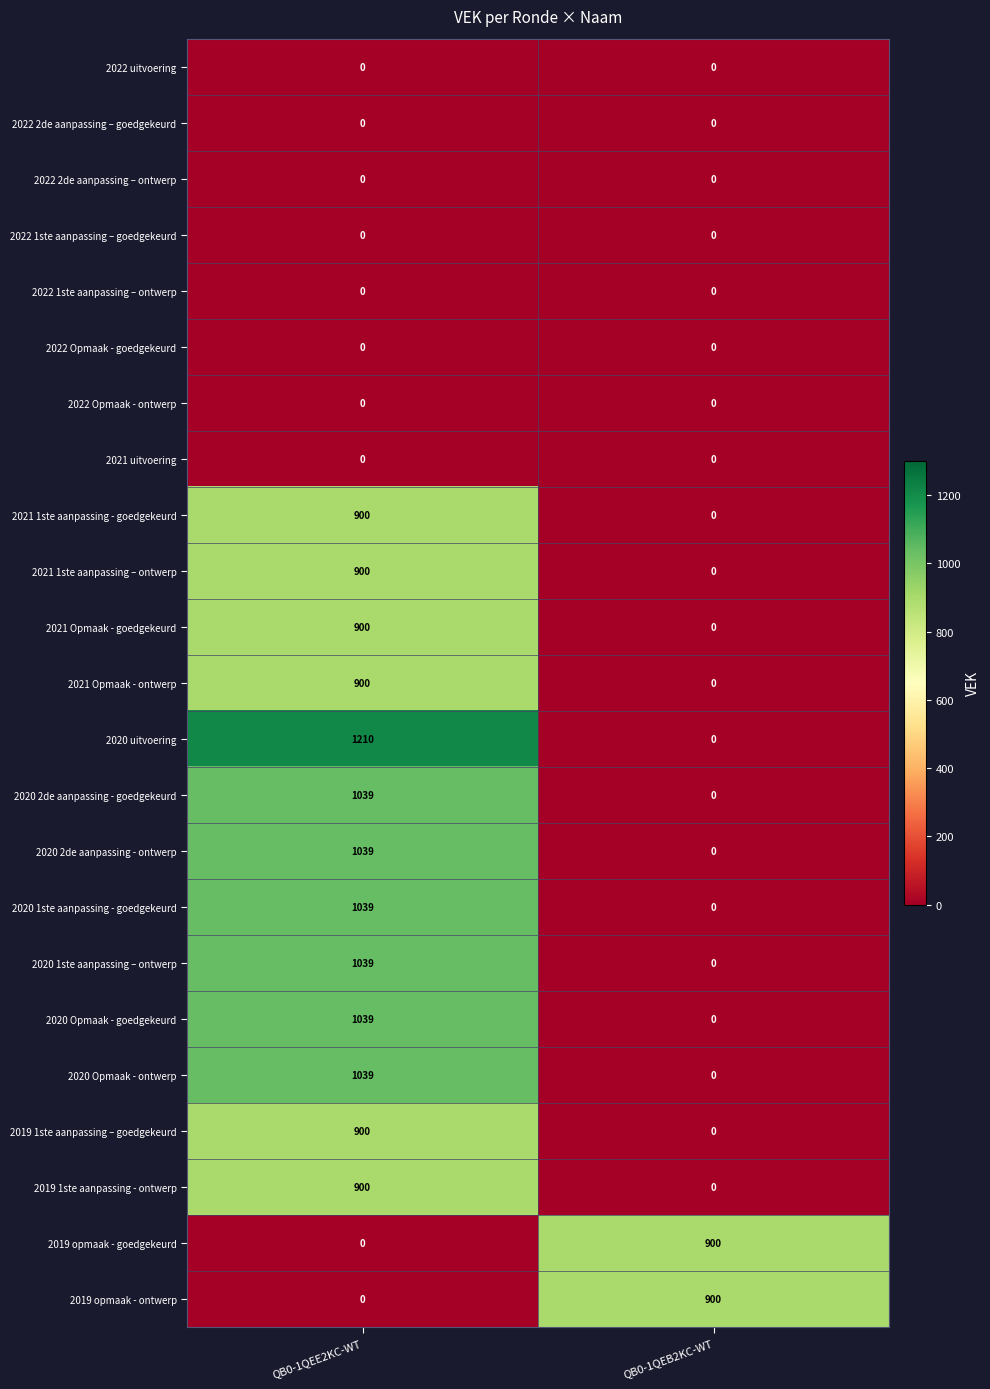

Count the number of data series in this chart.

23